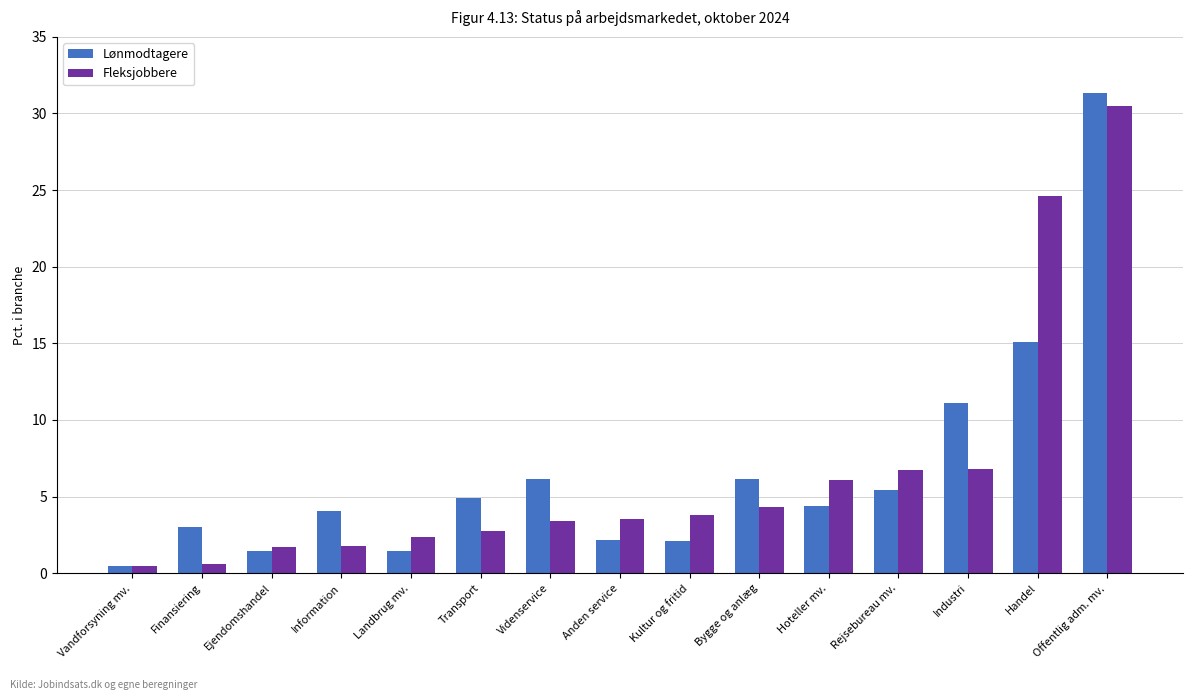

What is the sum of all Lønmodtagere values?

99.3